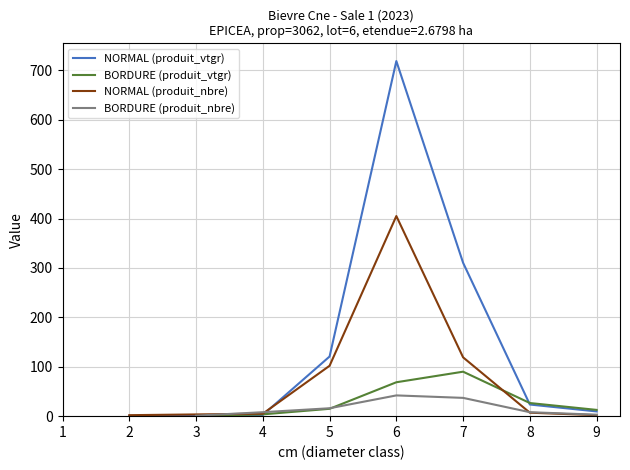

Where does the BORDURE (produit_vtgr) series first go above 14?

5